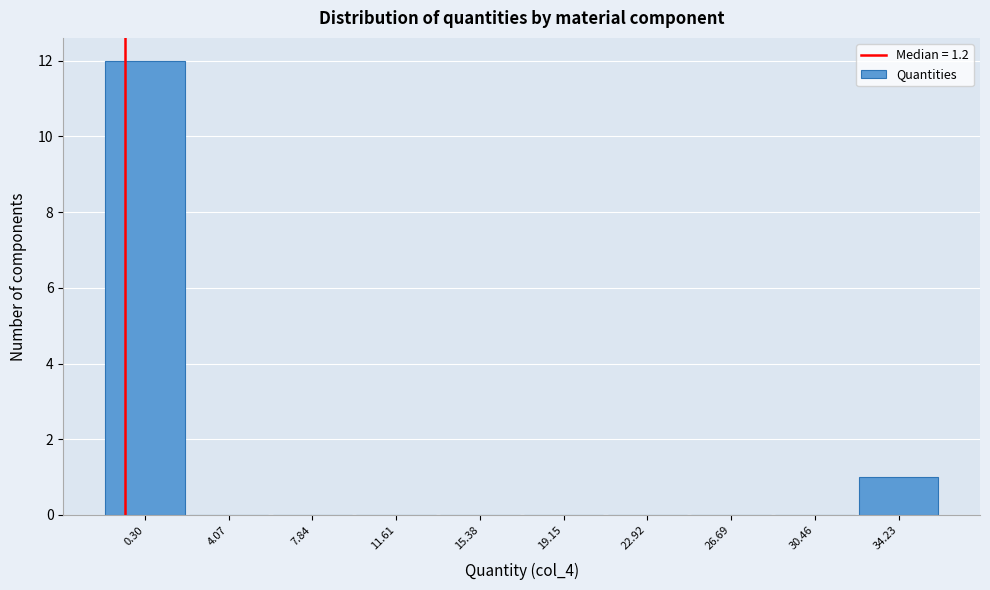

Reading right to left, what are all the values shown in this chart?

34.23=1	30.46=0	26.69=0	22.92=0	19.15=0	15.38=0	11.61=0	7.84=0	4.07=0	0.30=12